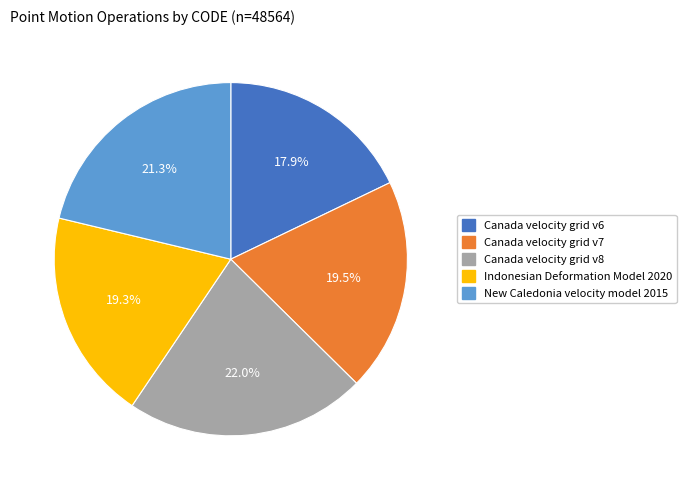

Count the number of slices in the pie.

5